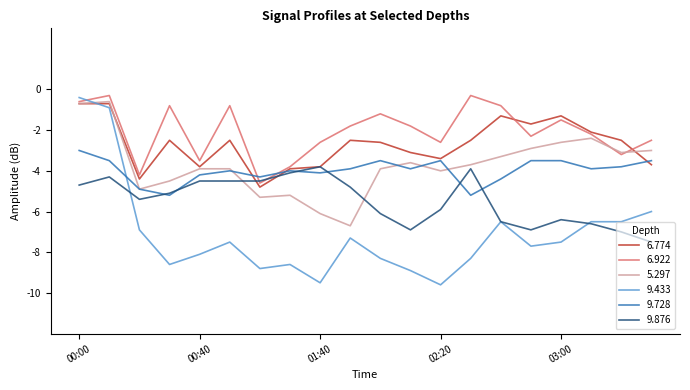

After their last crossing, which series has the higher values: 9.876 or 5.297?

5.297